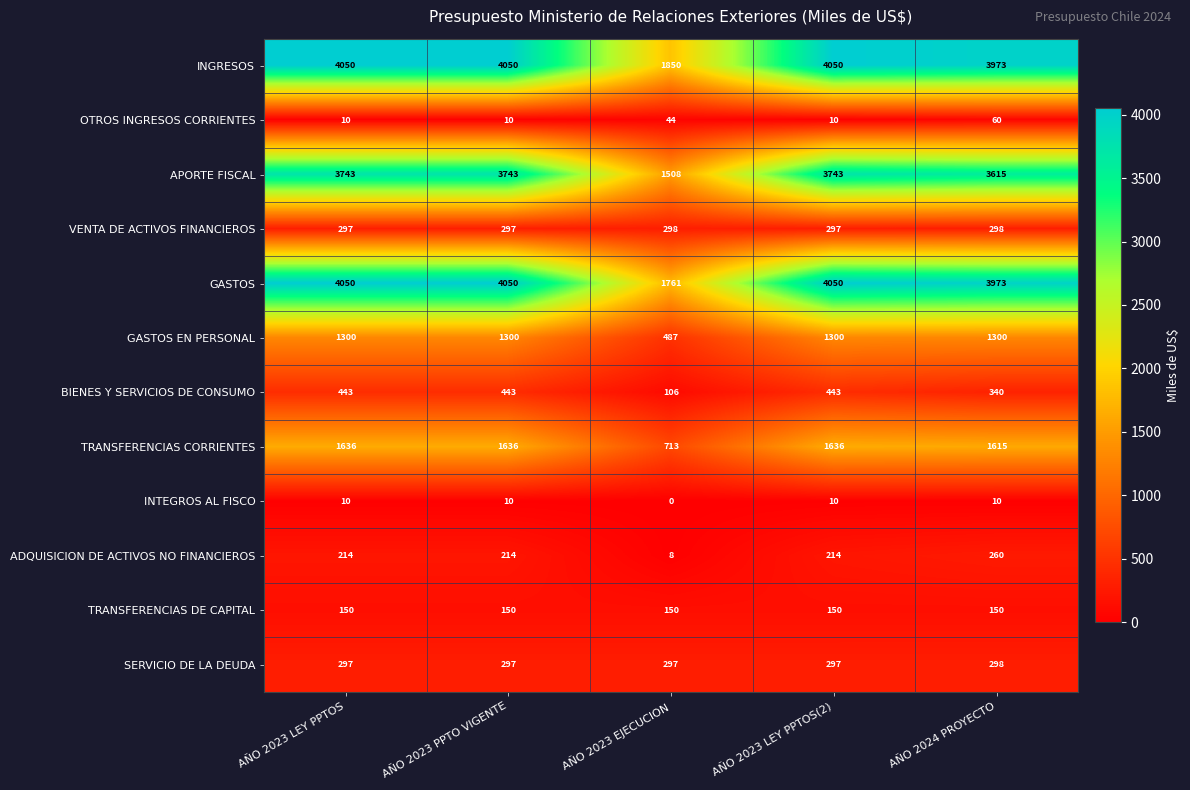

Which series has the largest range (max minus min)?

GASTOS